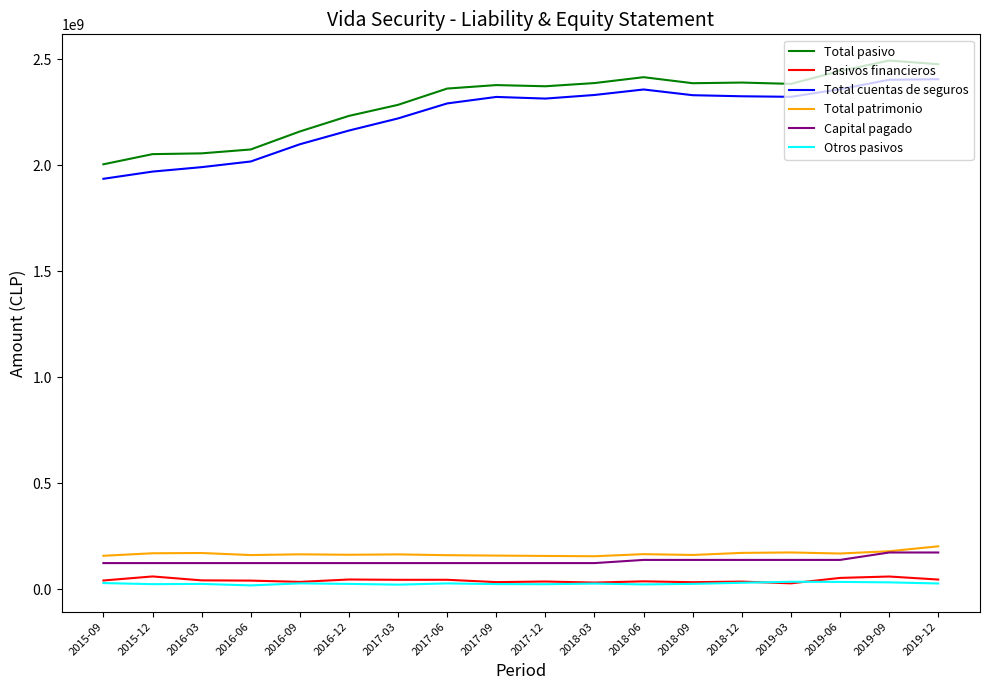

True or false: Pasivos financieros and Total patrimonio intersect in this chart.

False